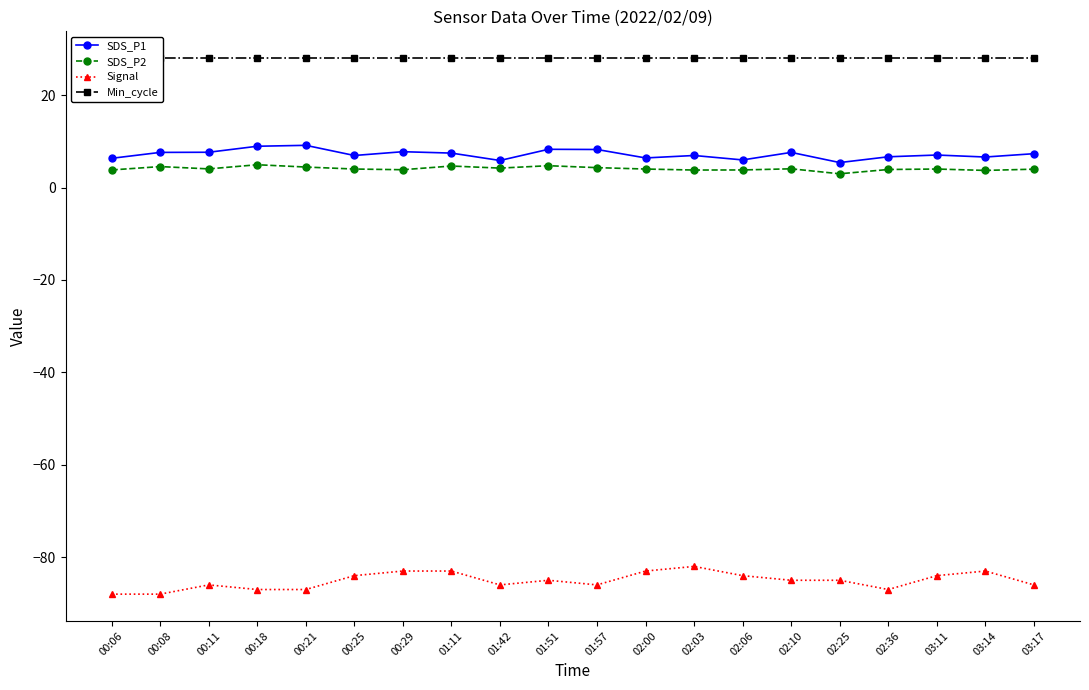

What is the difference between the SDS_P2 values at 00:25 and 01:11?

0.7